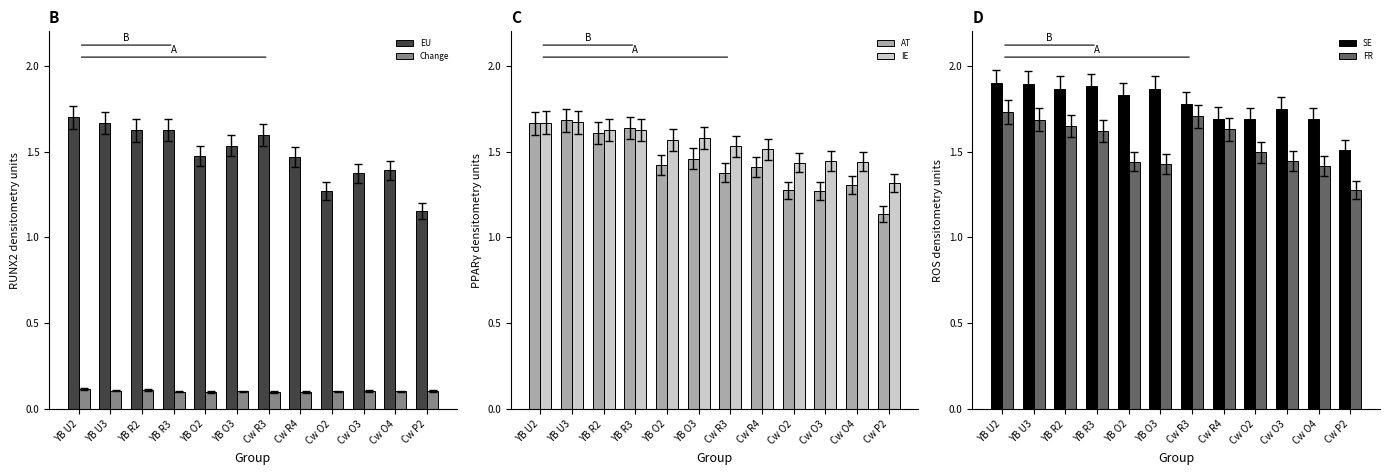

At which category is the sum across all series the highest?

YB U2